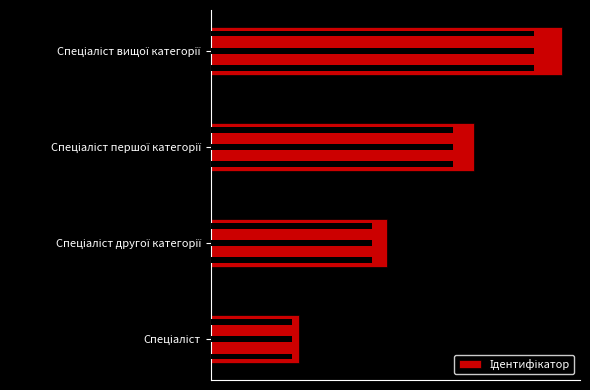

Rank the categories by value from lowest to highest.

Спеціаліст, Спеціаліст другої категорії, Спеціаліст першої категорії, Спеціаліст вищої категорії